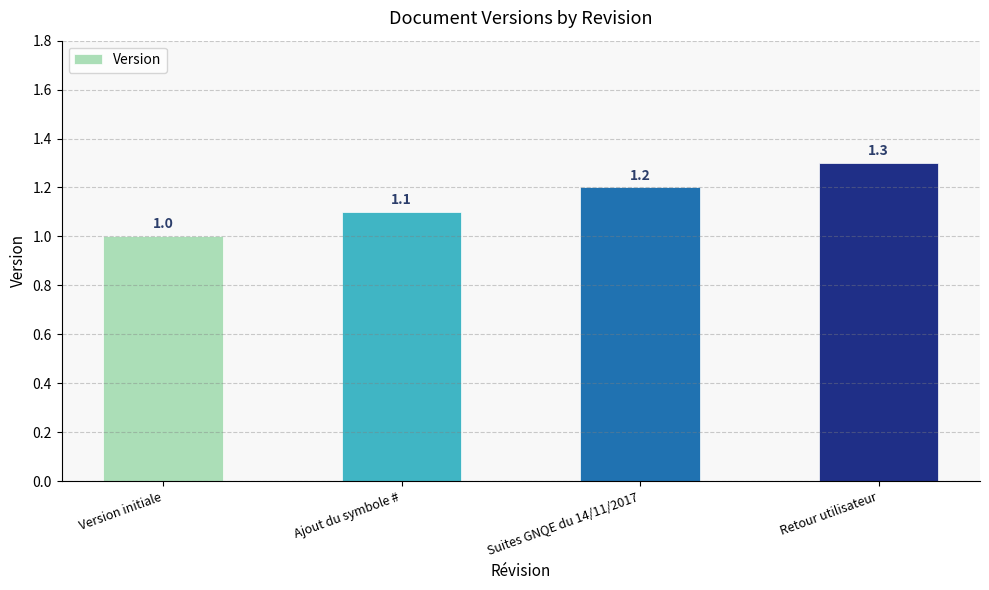

Count the values in the range 1 to 2.

4